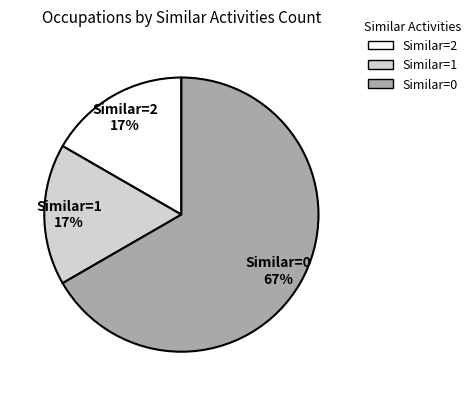

Count the number of slices in the pie.

3